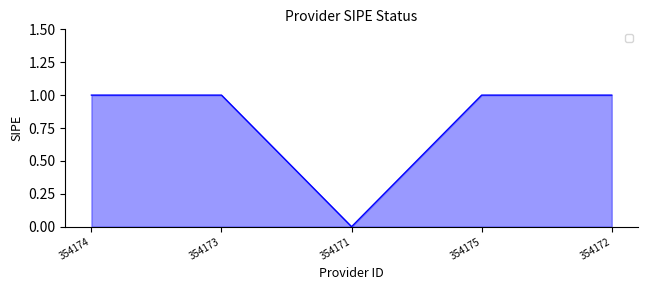

What value does the data have at 354172?

1